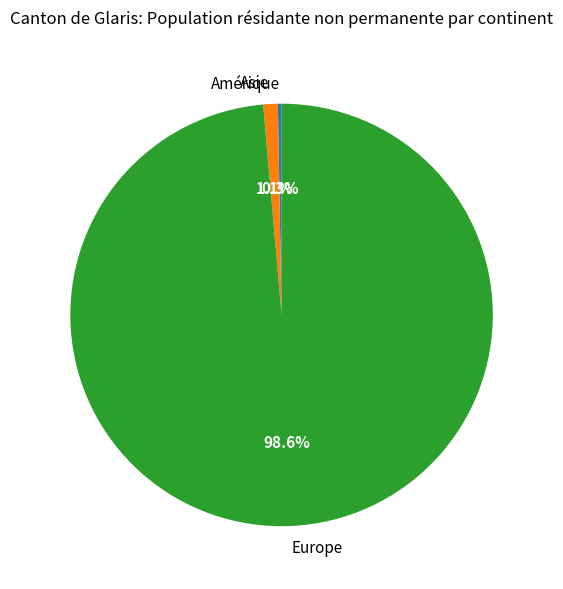

Is there any slice that represents more than half of the pie?

Yes